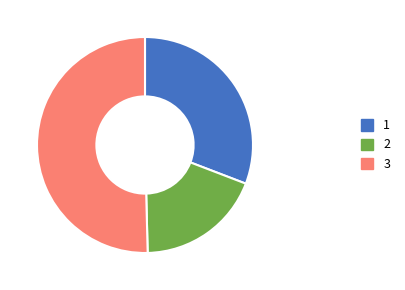

Which category has the smallest portion of the pie?

2